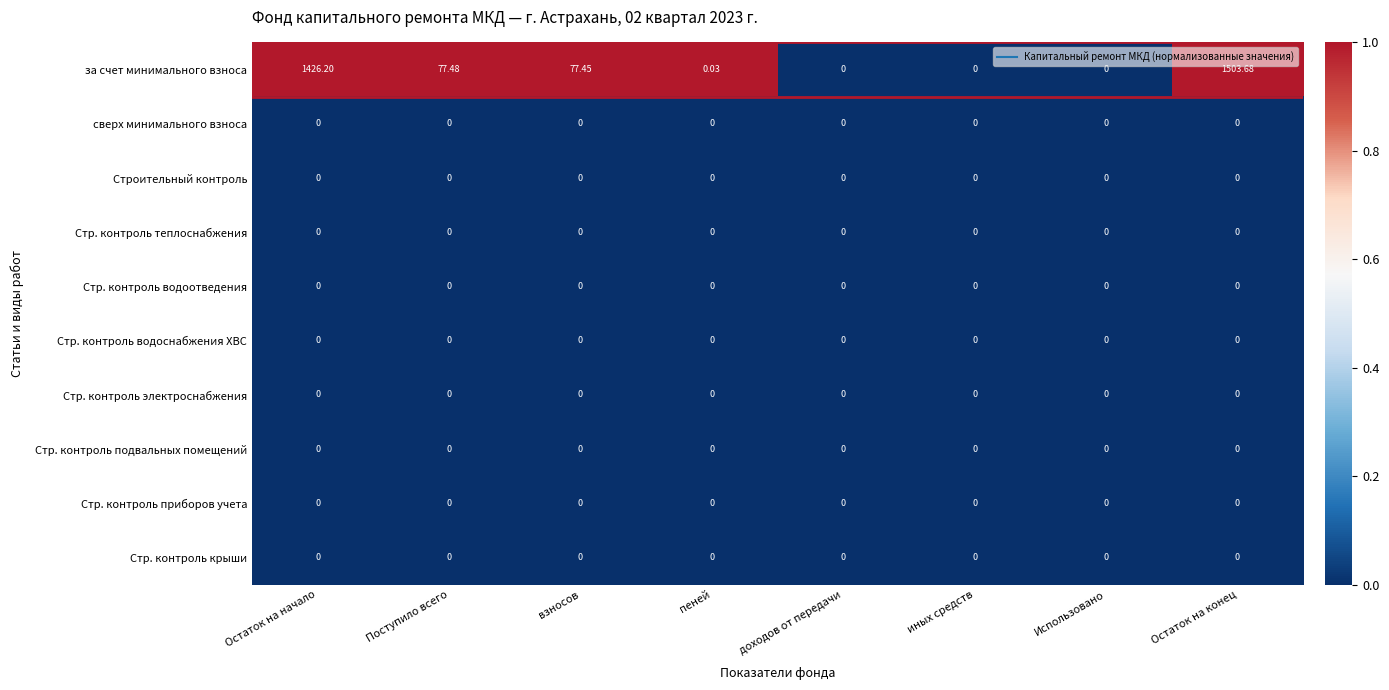

Which series has the largest total across all categories?

за счет минимального взноса